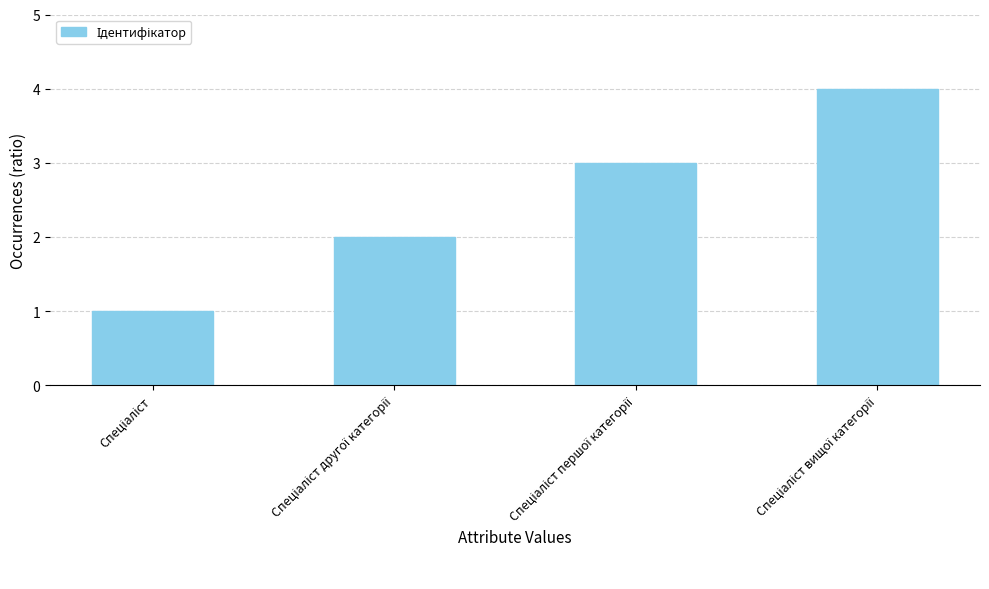

What is the maximum value shown in the chart?

4